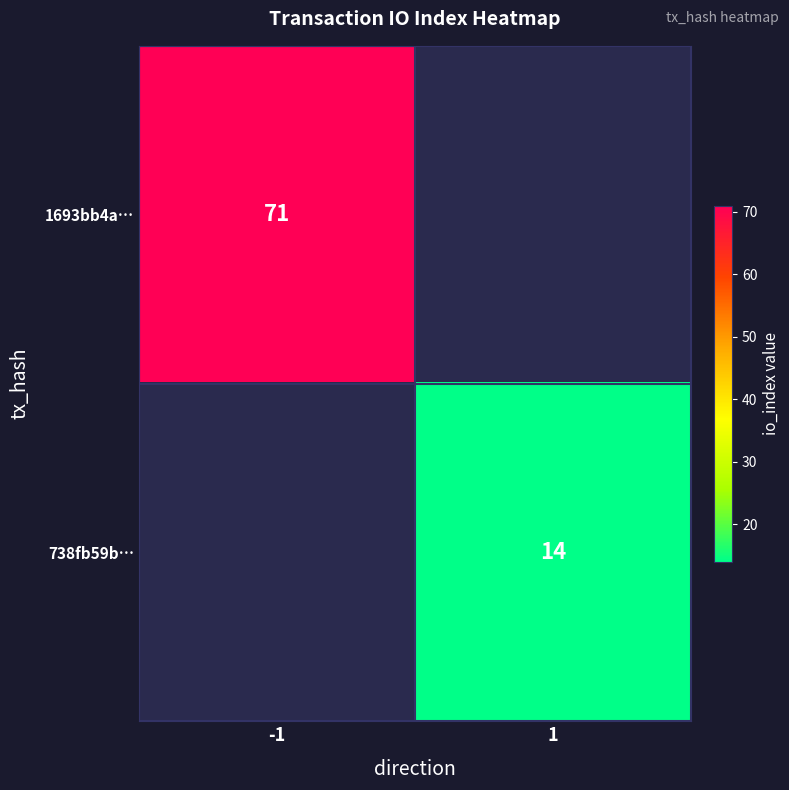

Is it true that 1693bb4a… equals 108 at -1?

False